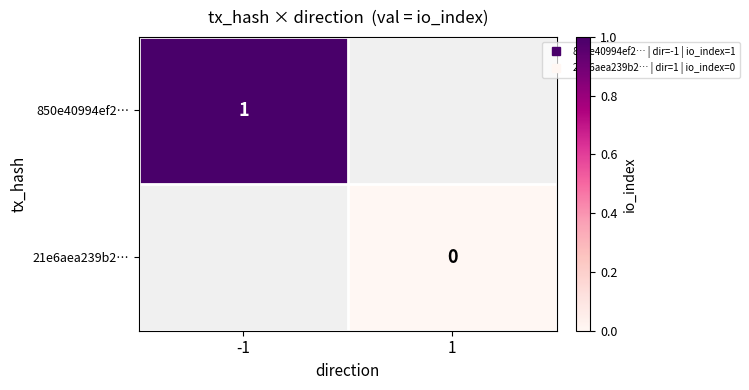

At how many categories does at least one series exceed 0?

1